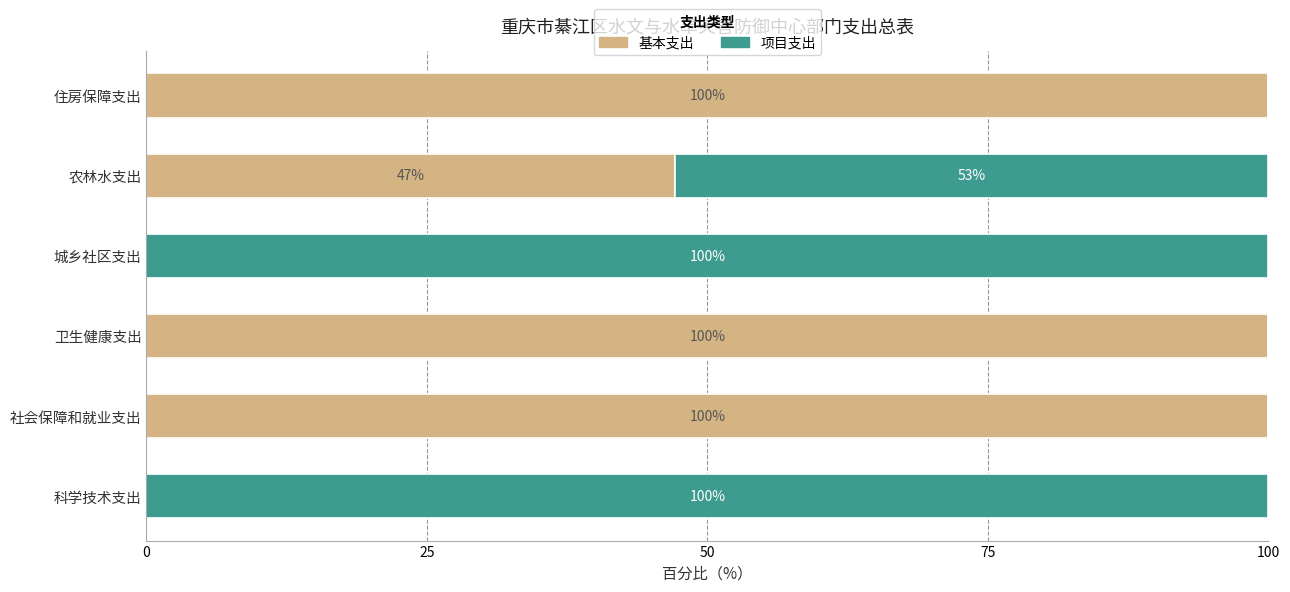

What is the total value across all series at 社会保障和就业支出?

100.0